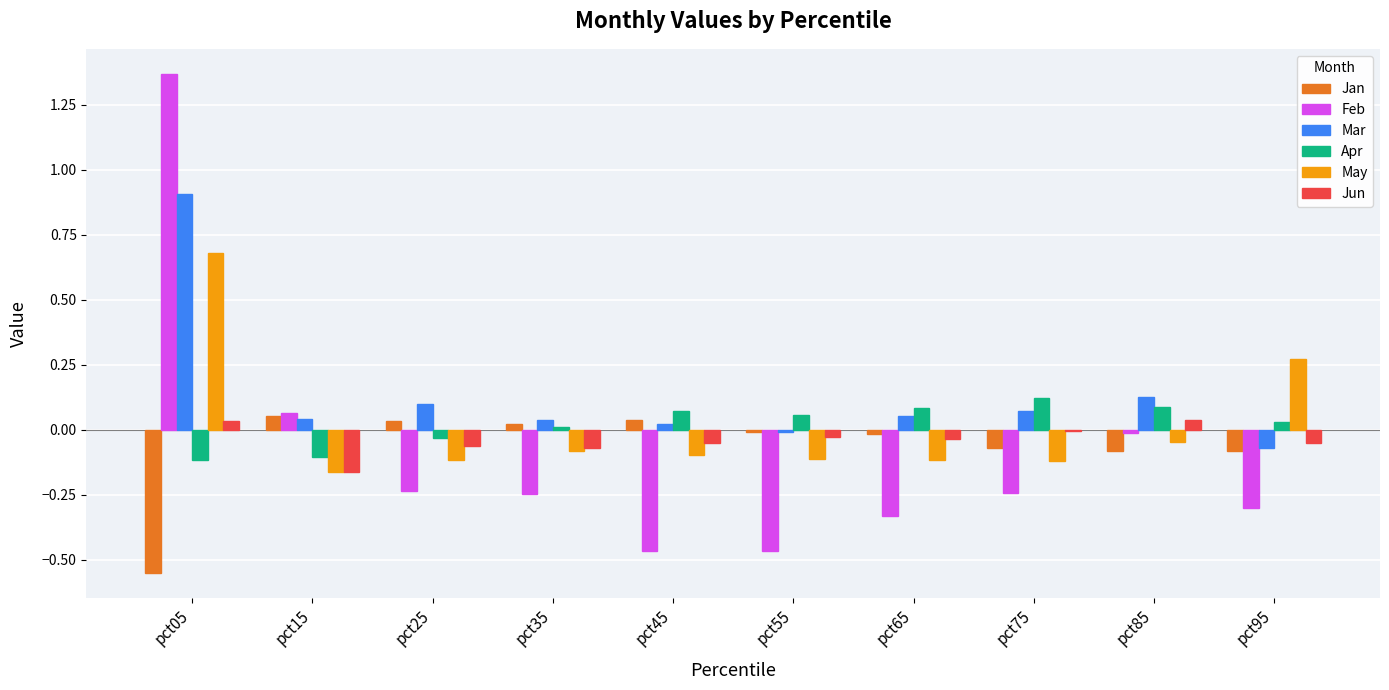

True or false: May has a value of -0.1 at pct45.

True